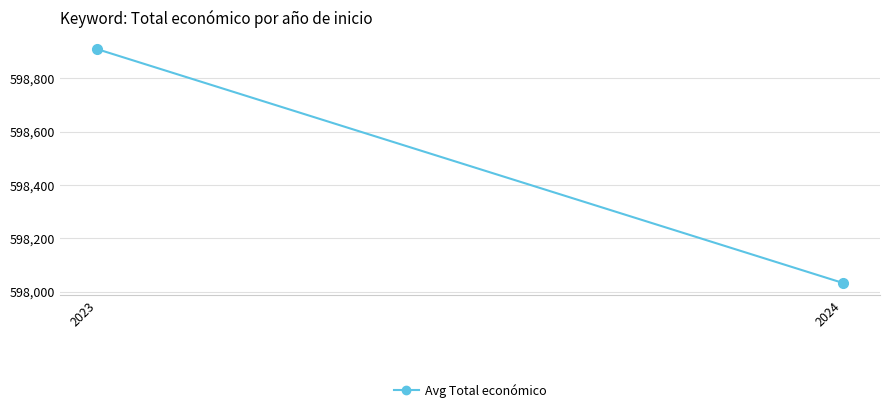

Reading left to right, what are all the values shown in this chart?

598909	598033